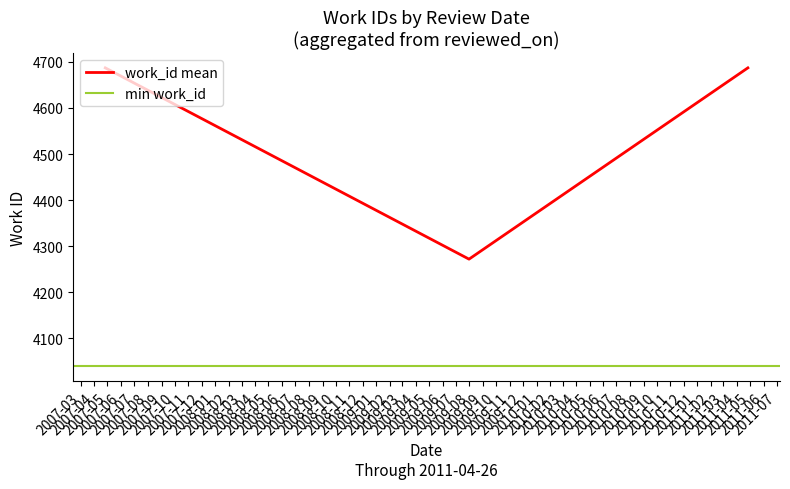

The chart shows a value of 1130 at None. True or false?

False